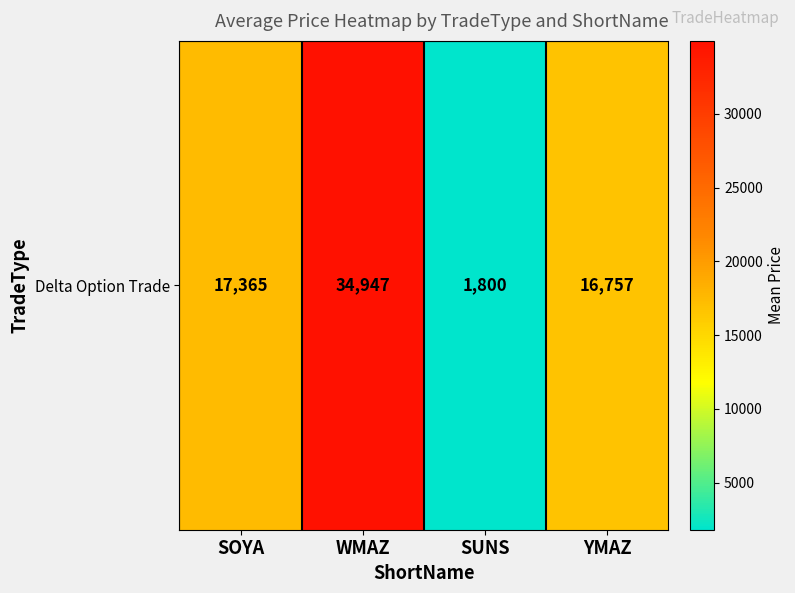

What is the ratio of the value at YMAZ to the value at SUNS?

9.3